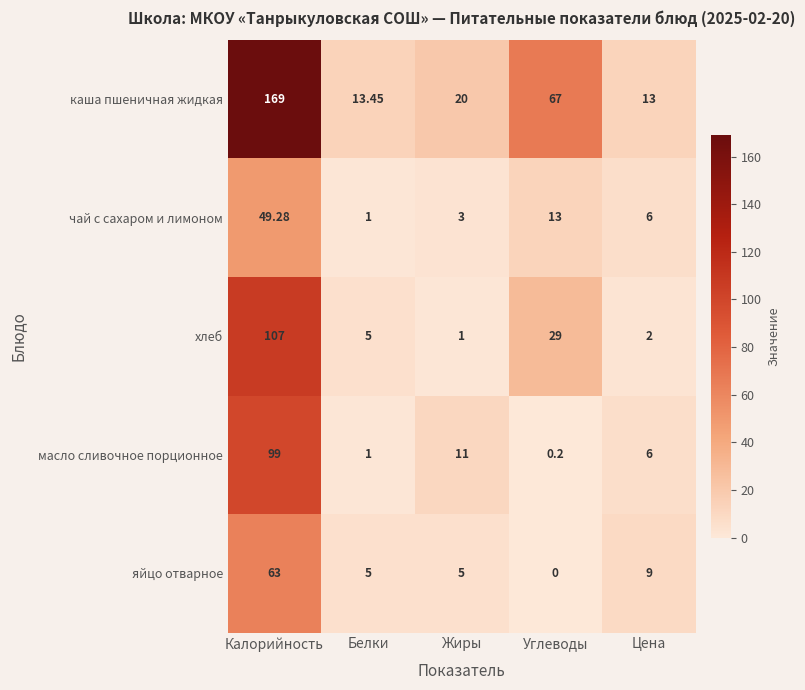

At which label is масло сливочное порционное closest to 49?

Жиры